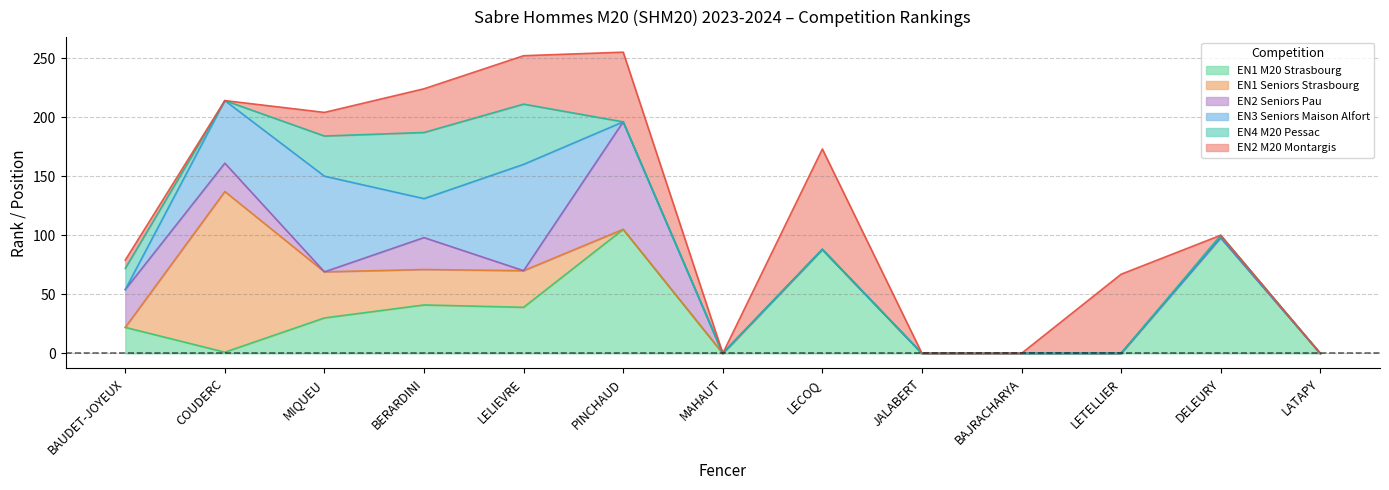

Does the chart display data point markers on the line(s)?

No